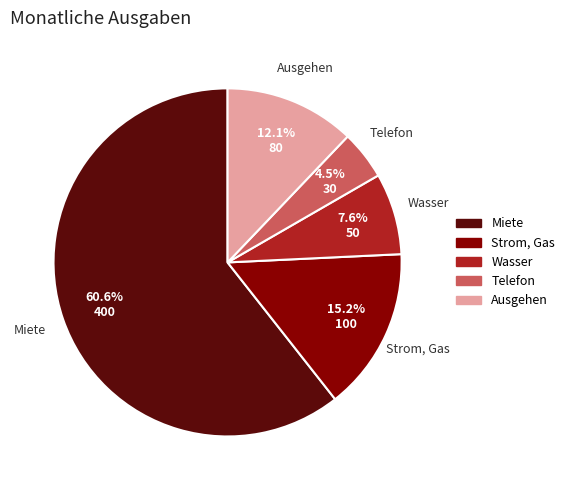

Which has a higher value, Telefon or Ausgehen?

Ausgehen